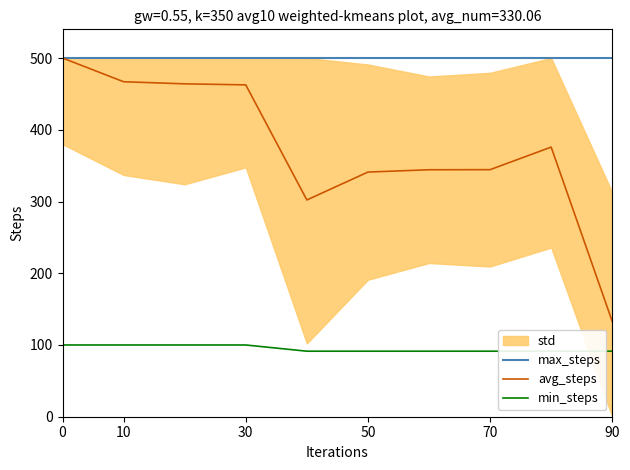

What is the maximum value for avg_steps?

500.0